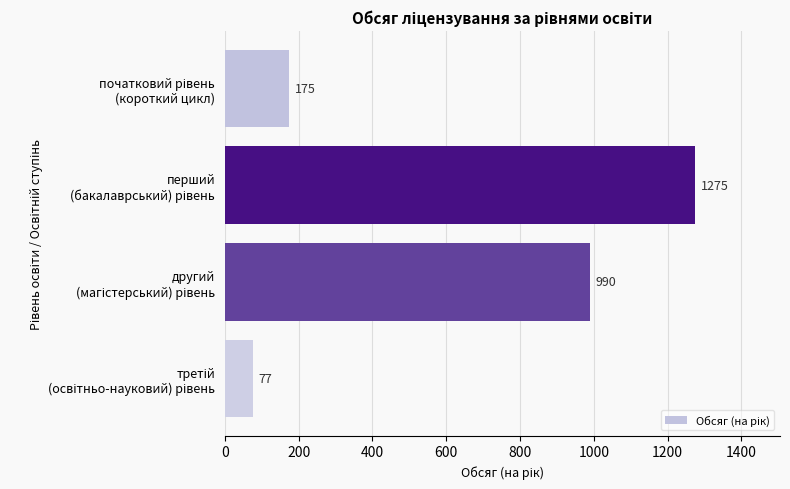

What is the sum of all values?

2517